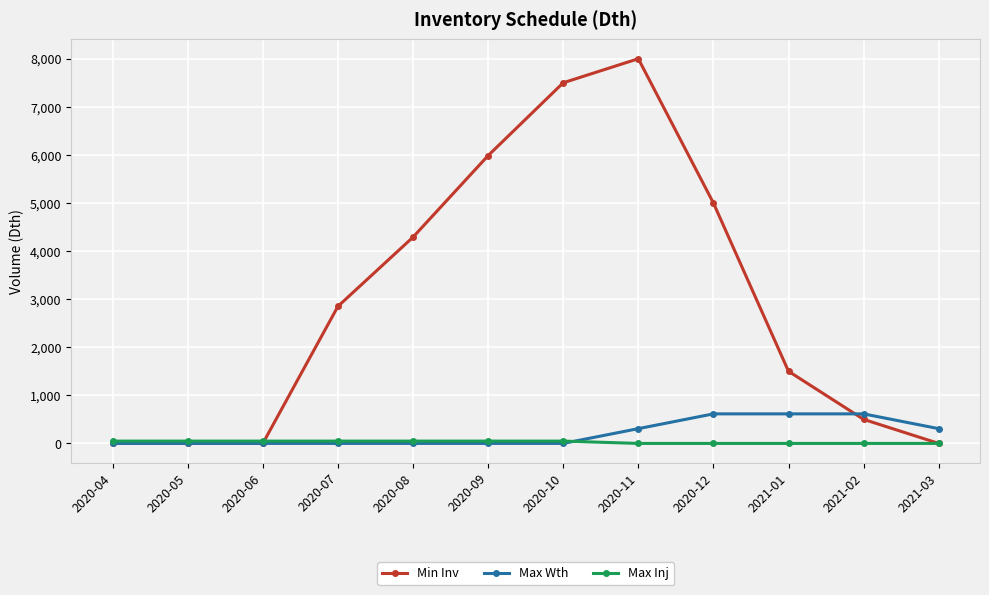

Reading right to left, list all the values displayed in this chart.

Min Inv: 2021-03=0.0	2021-02=500.0	2021-01=1500.0	2020-12=5000.0	2020-11=8000.0	2020-10=7500.0	2020-09=5986.0	2020-08=4289.7	2020-07=2850.5	2020-06=0.0	2020-05=0.0	2020-04=0.0
Max Wth: 2021-03=307.2	2021-02=614.5	2021-01=614.5	2020-12=614.5	2020-11=307.2	2020-10=0.0	2020-09=0.0	2020-08=0.0	2020-07=0.0	2020-06=0.0	2020-05=0.0	2020-04=0.0
Max Inj: 2021-03=0.0	2021-02=0.0	2021-01=0.0	2020-12=0.0	2020-11=0.0	2020-10=48.3	2020-09=48.3	2020-08=48.3	2020-07=48.3	2020-06=48.3	2020-05=48.3	2020-04=48.3